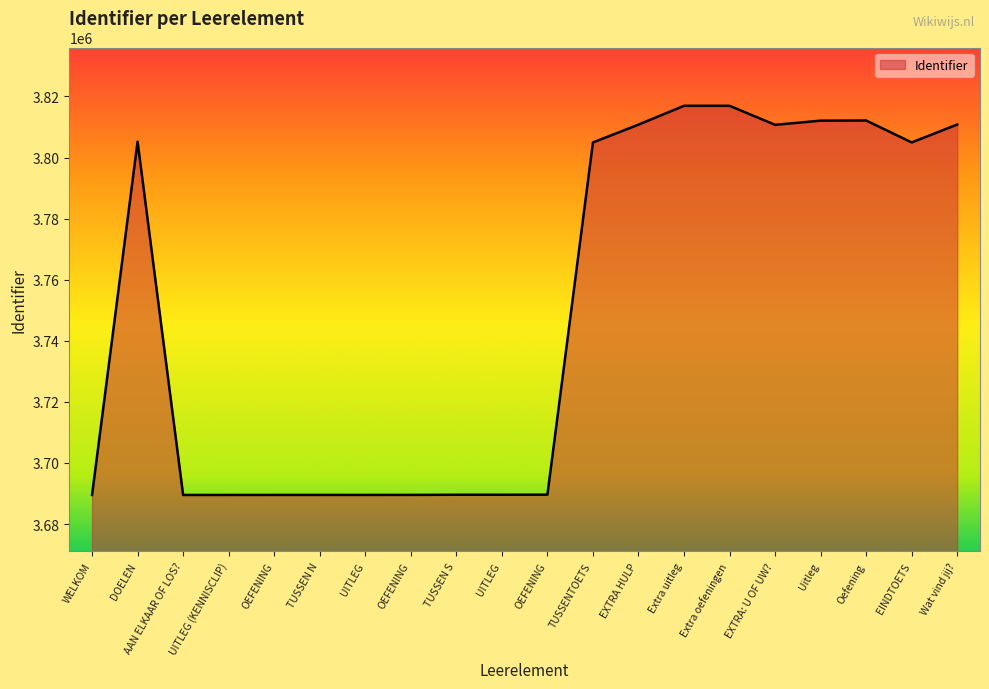

Reading left to right, transcribe all the data shown in this chart.

WELKOM=3689515	DOELEN=3805195	AAN ELKAAR OF LOS?=3689520	UITLEG (KENNISCLIP)=3689521	OEFENING=3689524	TUSSEN N=3689525	UITLEG=3689528	OEFENING=3689536	TUSSEN S=3689587	UITLEG=3689588	OEFENING=3689612	TUSSENTOETS=3804935	EXTRA HULP=3810767	Extra uitleg=3816932	Extra oefeningen=3816933	EXTRA: U OF UW?=3810700	Uitleg=3812067	Oefening=3812113	EINDTOETS=3804936	Wat vind jij?=3810799